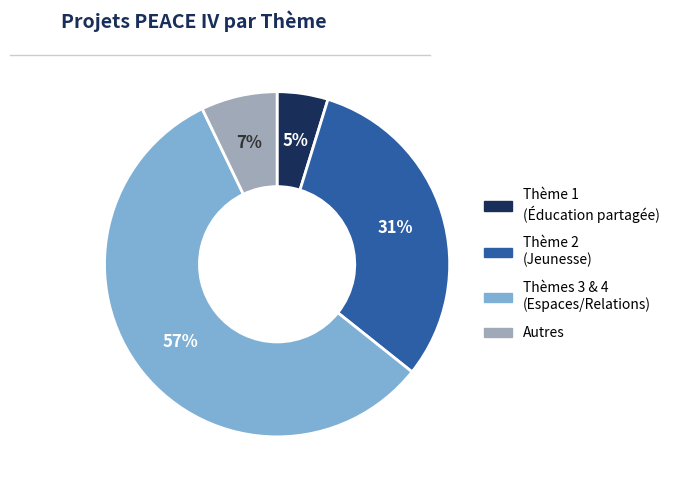

Rank the categories by value from lowest to highest.

Thème 1 (Éducation partagée), Autres, Thème 2 (Jeunesse), Thèmes 3 & 4 (Espaces/Relations)